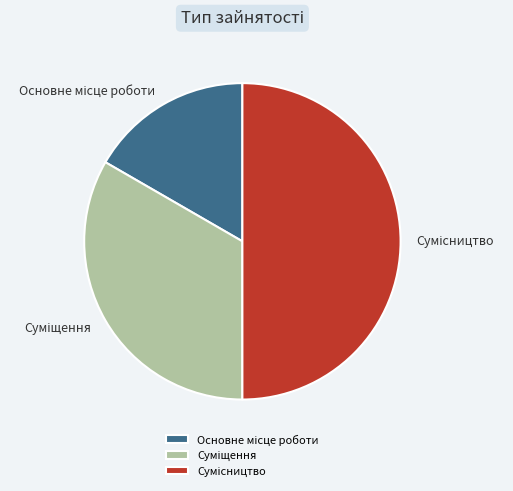

Does any single category account for the majority?

No